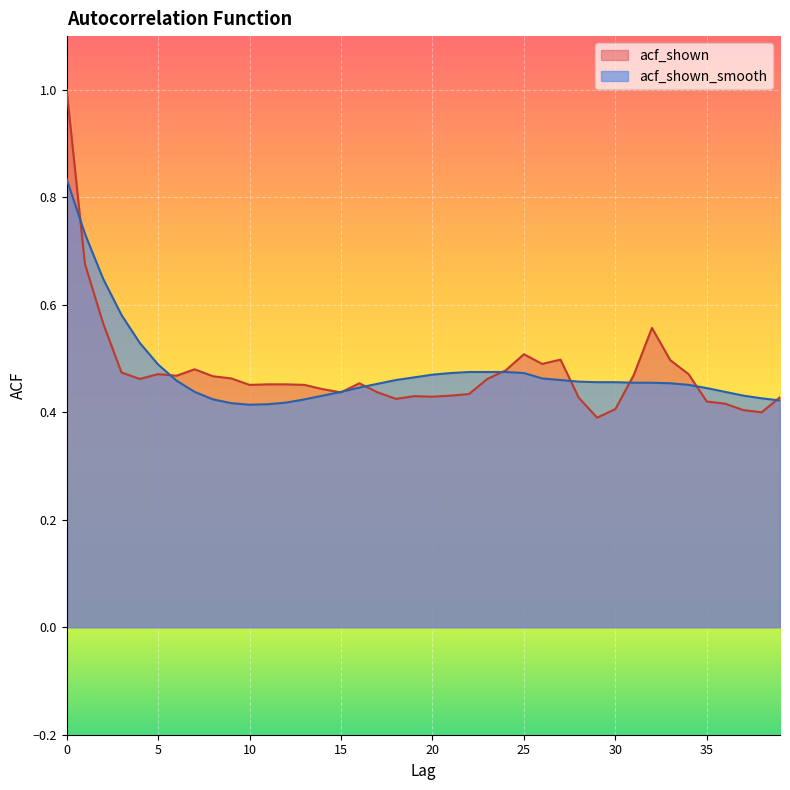

What is the sum of the acf_shown_smooth values at 29 and 7?

0.9